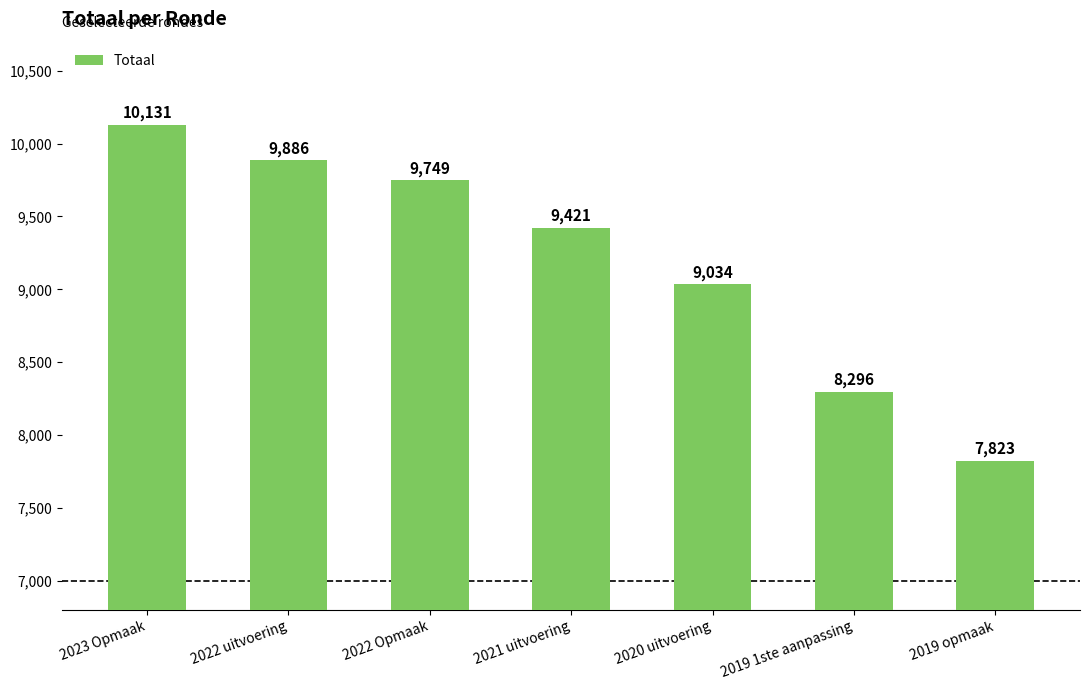

True or false: the data shows 7823 at 2019 opmaak.

True